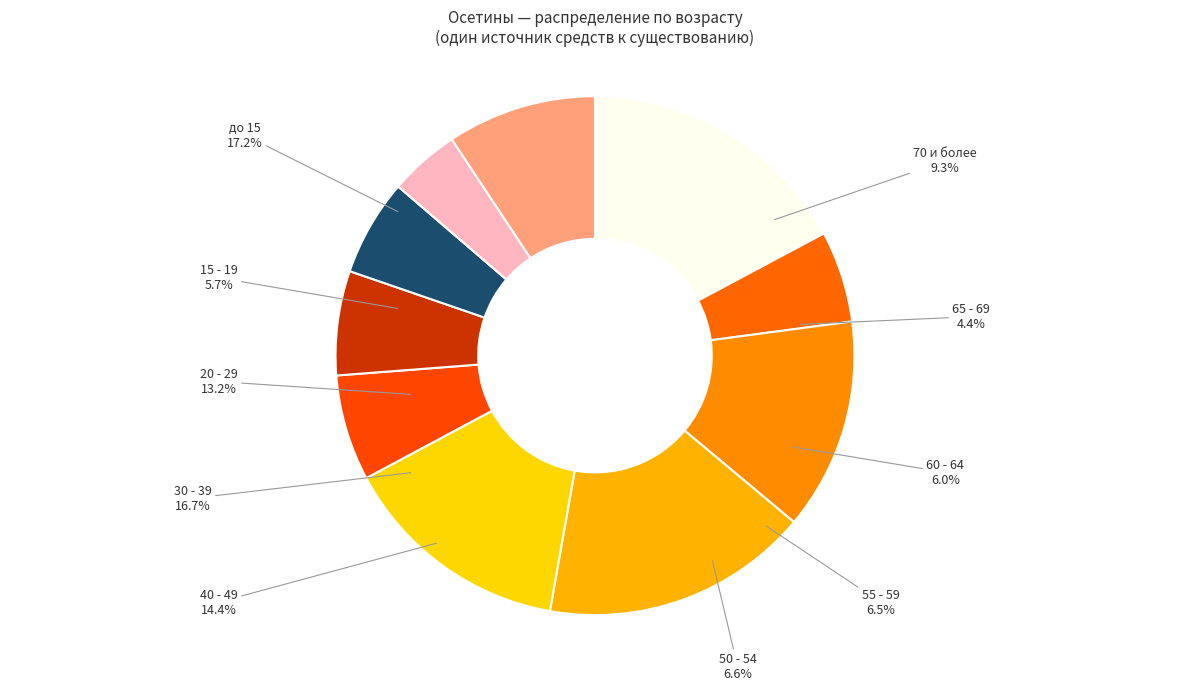

Is there any slice that represents more than half of the pie?

No